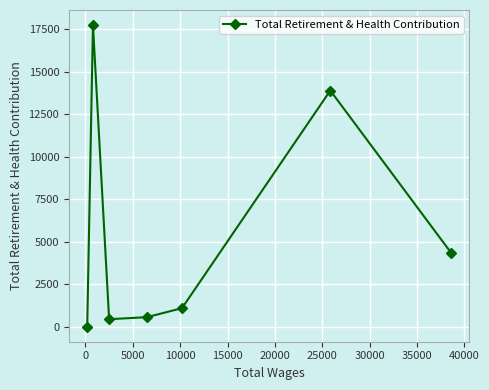

Reading left to right, what are all the values shown in this chart?

2	17756	440	561	1090	13903	4355